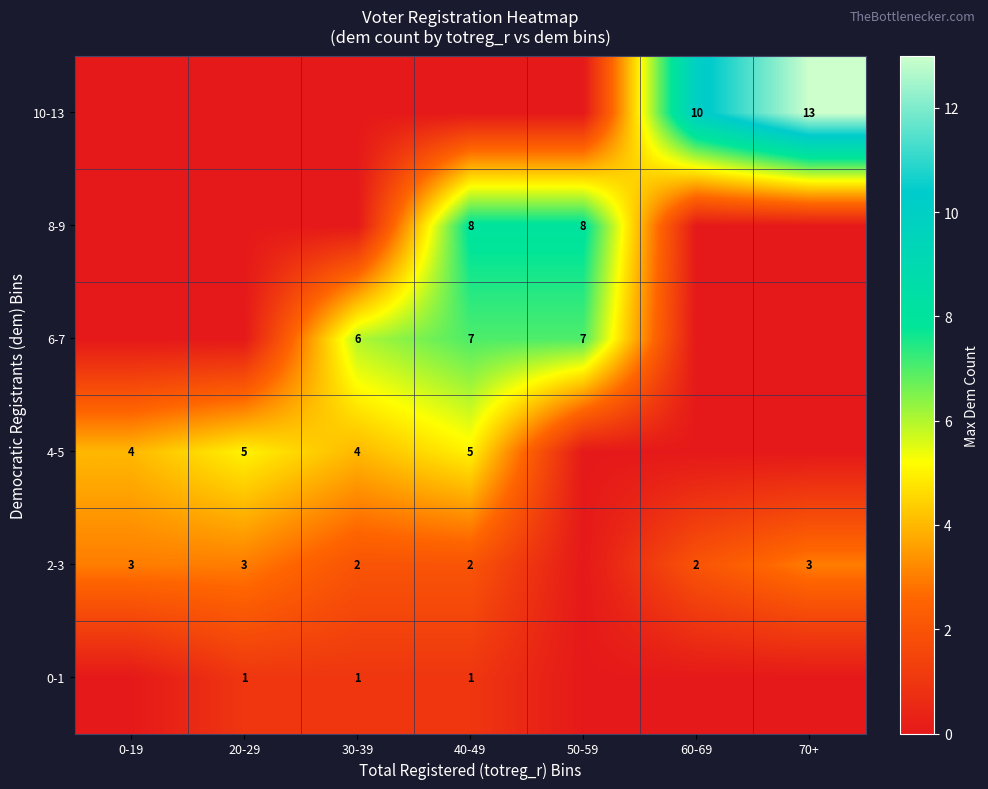

Is the value of 4-5 at 0-19 greater than the value of 0-1 at 20-29?

Yes